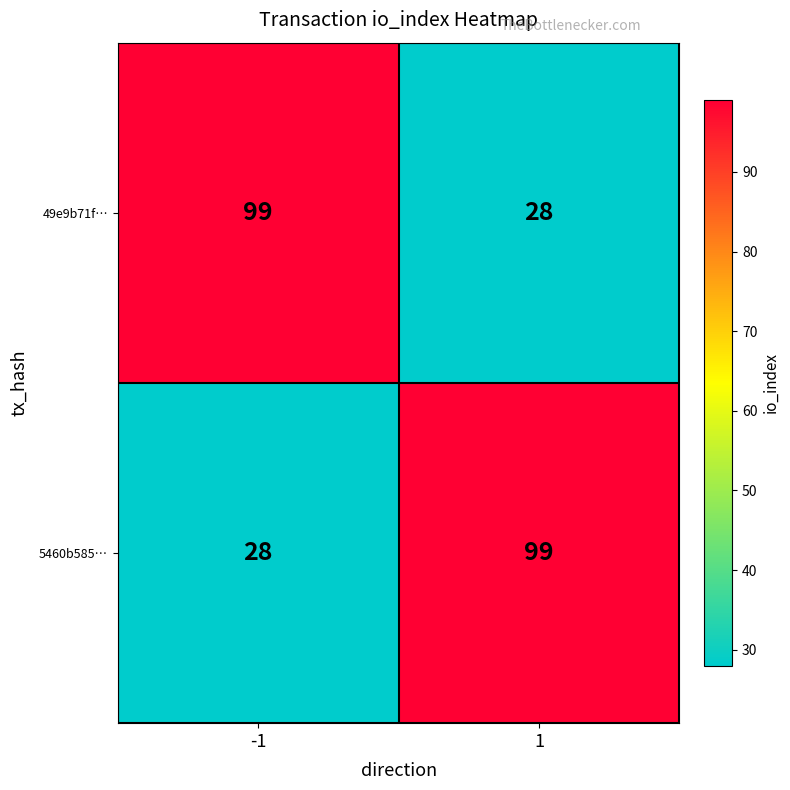

Rank the series at 1 from highest to lowest value.

5460b585…, 49e9b71f…